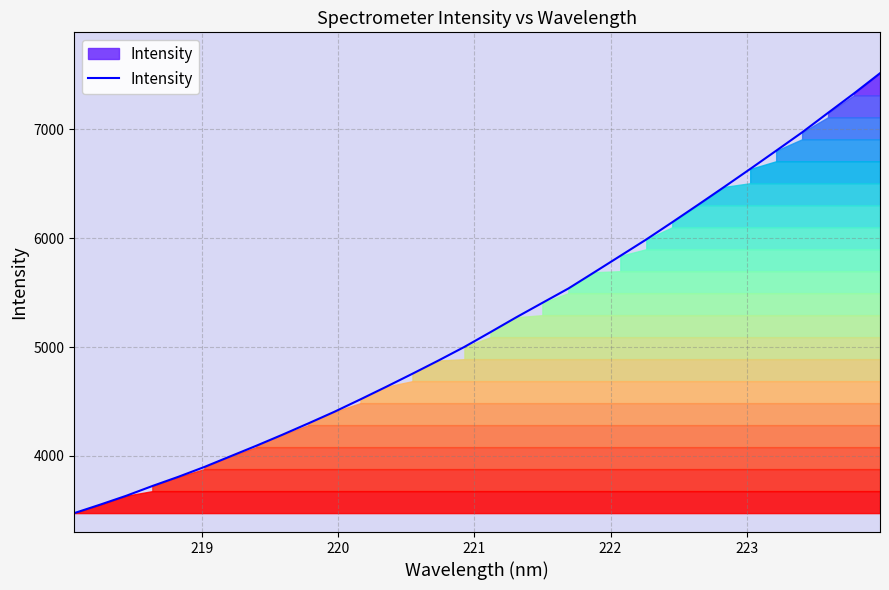

What is the minimum value shown in the chart?

3475.6